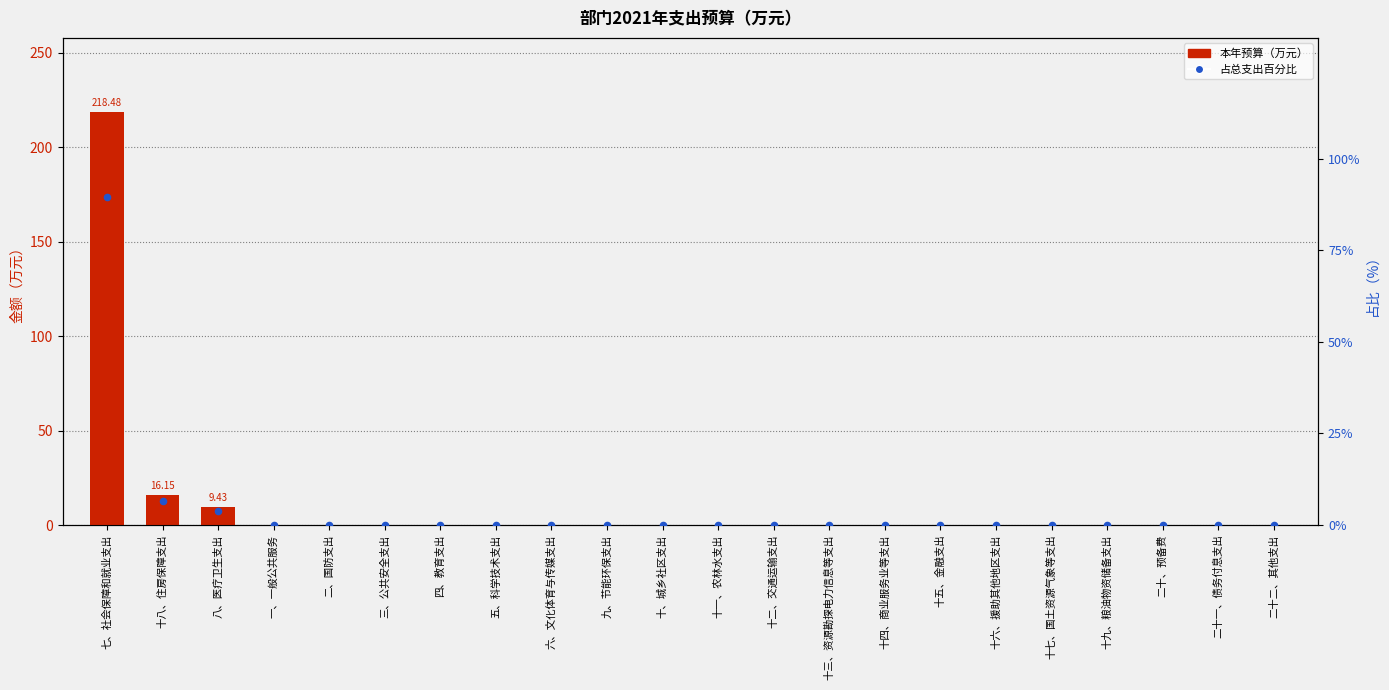

Which series contains the highest Y value?

本年预算（万元）